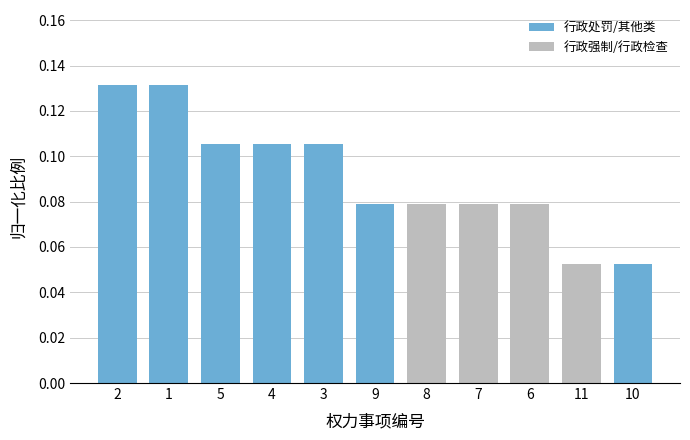

How many bars are there in total?

11